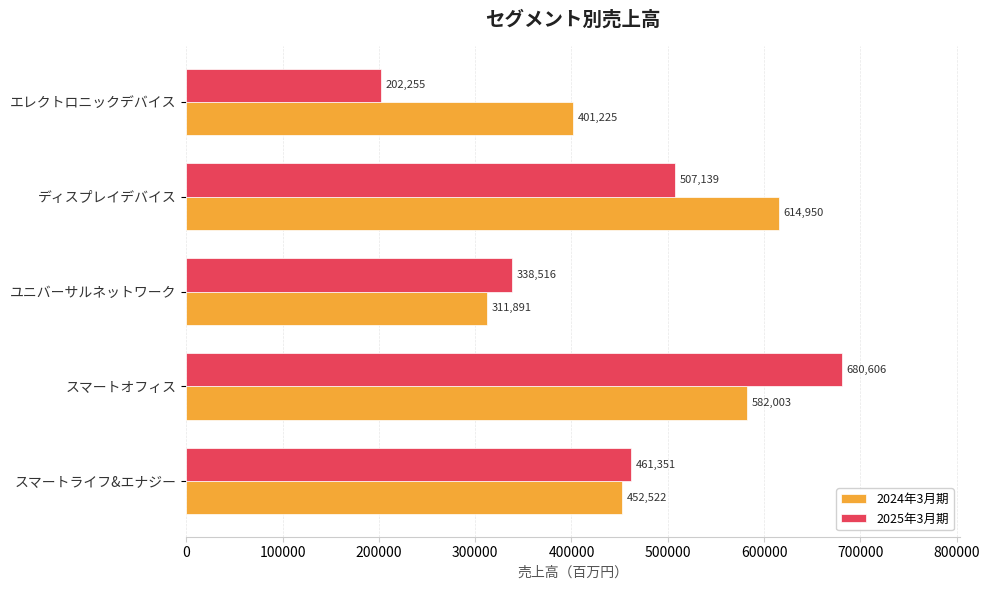

At how many categories does at least one series exceed 389420?

4